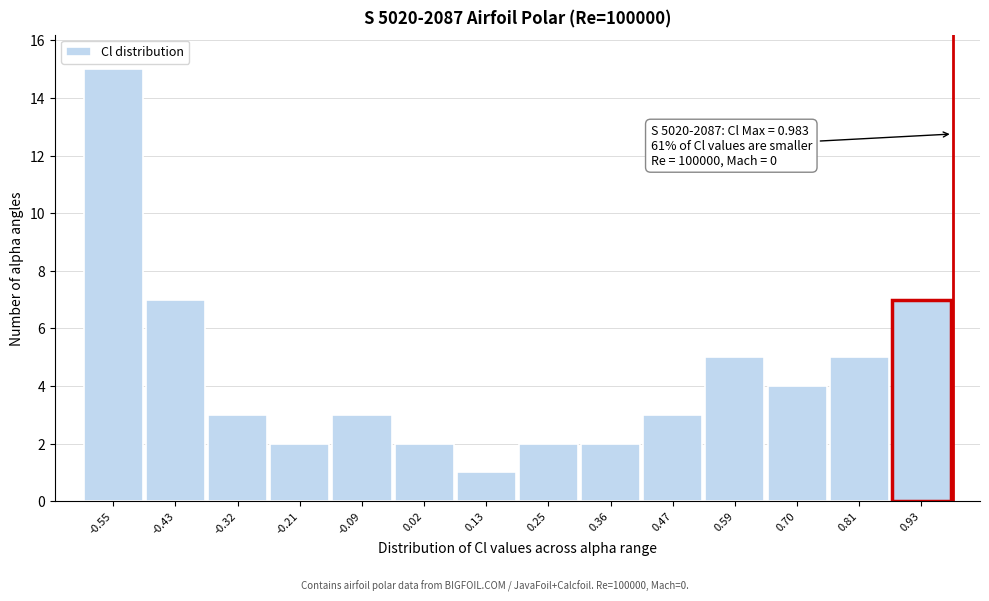

Over which range of the x-axis is the bar tallest?

-0.60 to -0.48